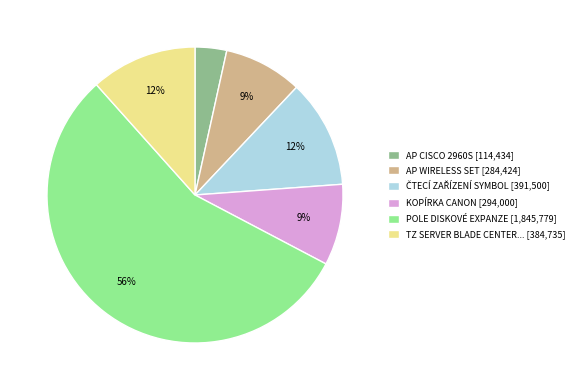

What is the smallest slice in the pie chart?

AP CISCO 2960S [114,434]